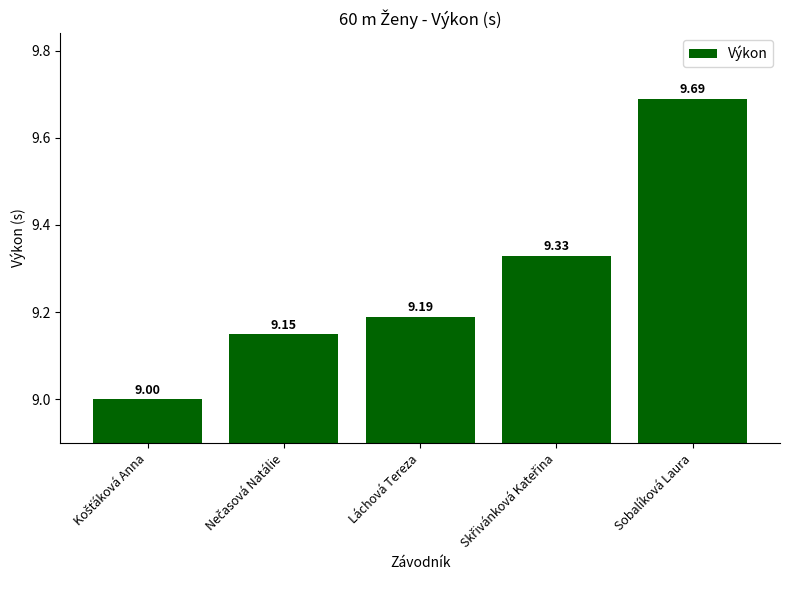

At which category does the chart reach its peak across all series?

Sobalíková Laura